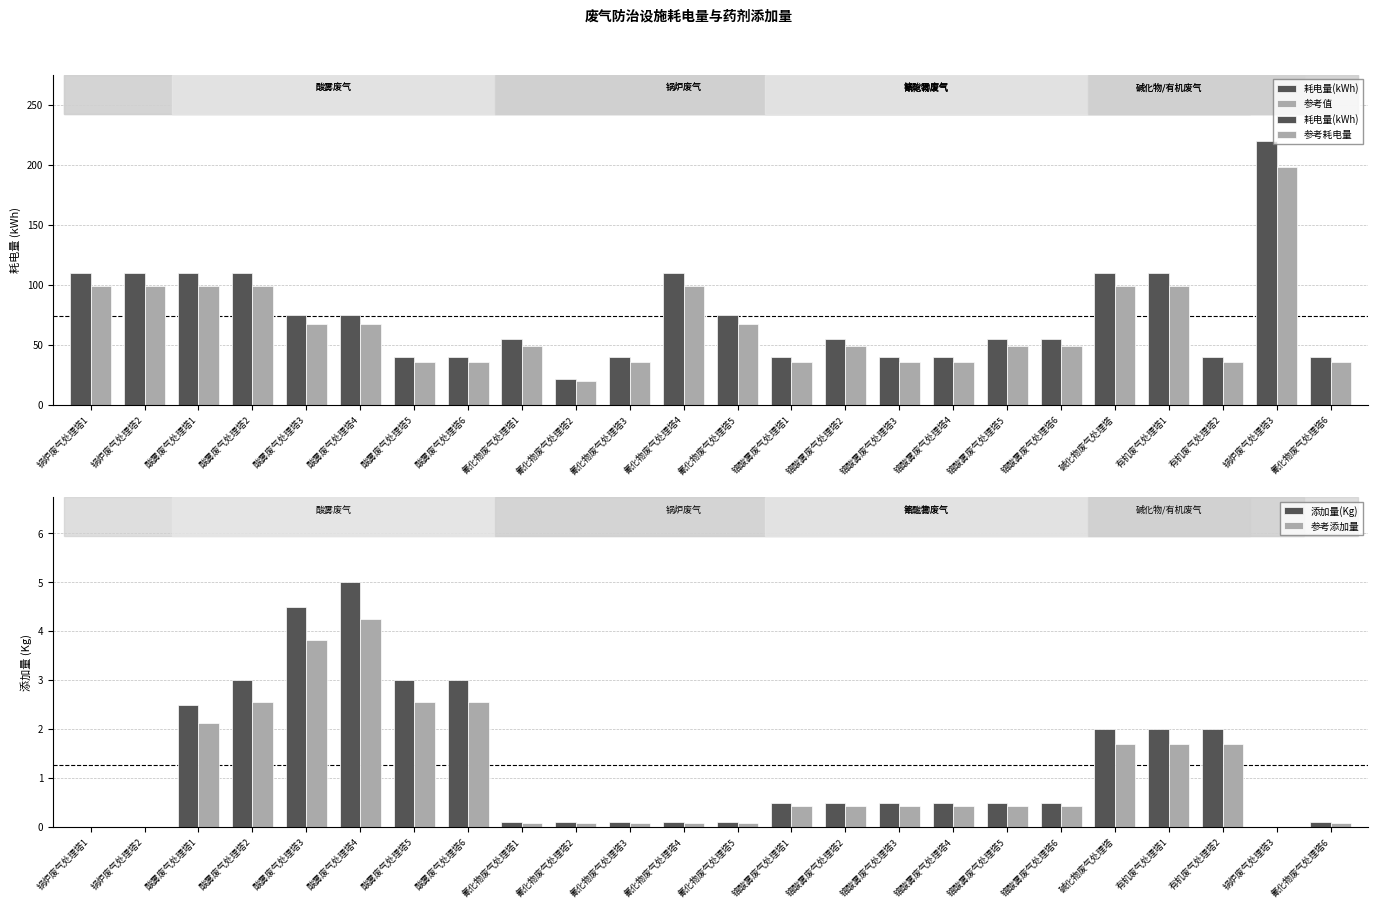

Which series has the largest range (max minus min)?

耗电量(kWh)